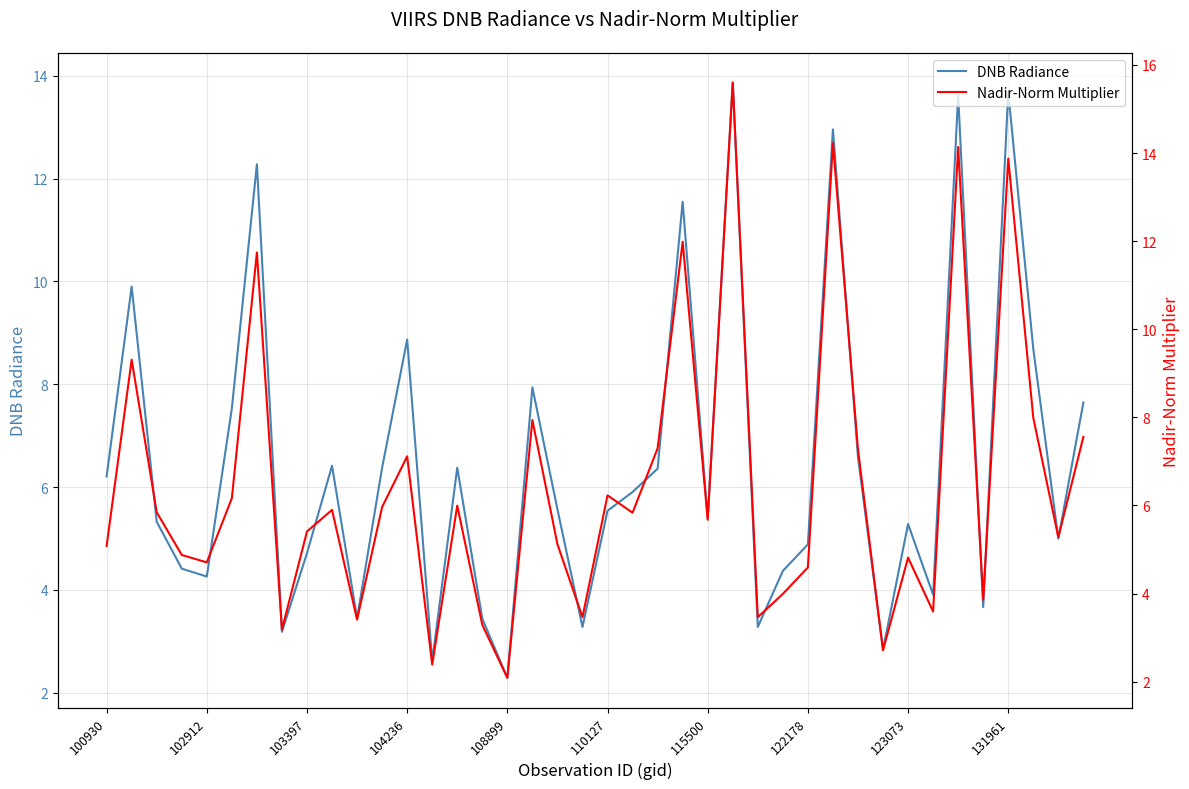

How many categories are shown in the chart?

40